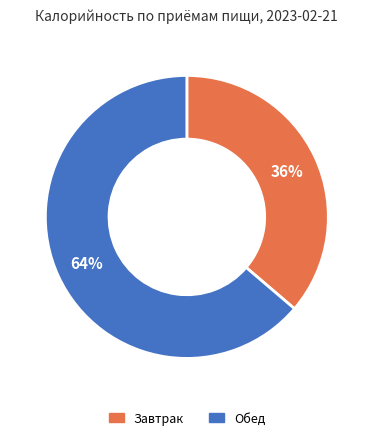

To the nearest percent, what portion does Завтрак represent?

36%